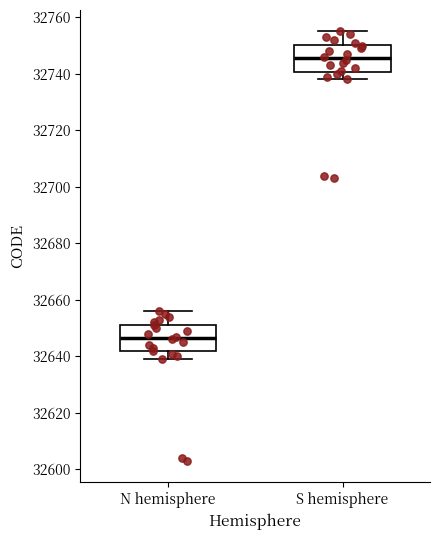

Reading left to right, transcribe this box plot: for each box, give where its median line is, the range the box spans, and where its two whiskers end, as read against the y-axis. The values are not printed on the chart, so give them approximately, as read against the axis.

N hemisphere: median 32646, box 32642 to 32652, whiskers 32640 to 32656
S hemisphere: median 32746, box 32740 to 32750, whiskers 32738 to 32756